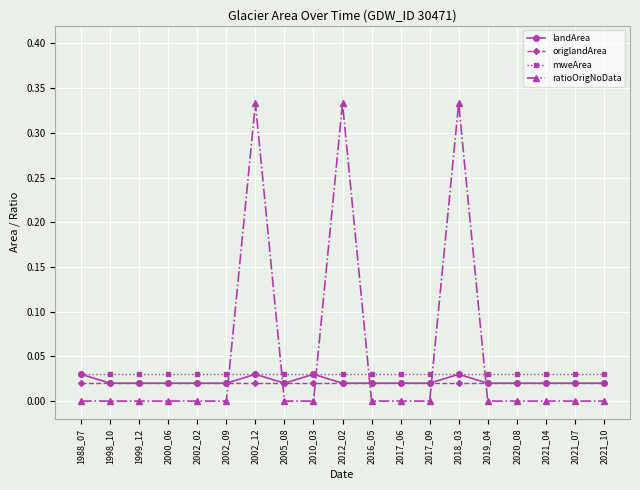

True or false: landArea has more than 2 interior local peaks.

True